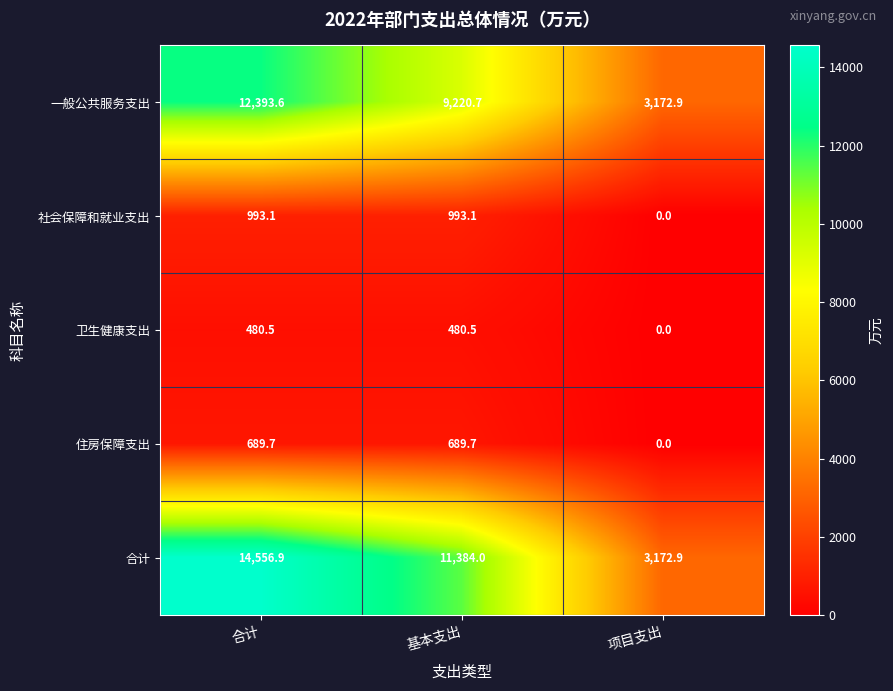

Reading left to right, transcribe all the data shown in this chart.

一般公共服务支出: 12393.6	9220.7	3172.9
社会保障和就业支出: 993.1	993.1	0.0
卫生健康支出: 480.5	480.5	0.0
住房保障支出: 689.7	689.7	0.0
合计: 14556.9	11384.0	3172.9